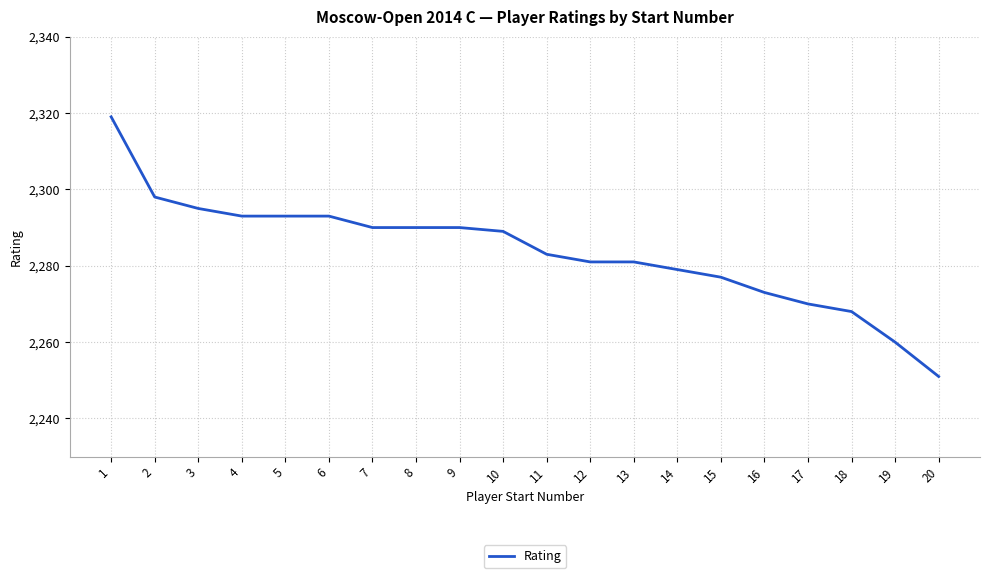

Approximately how many times larger is the value at 4 compared to 1?

1.0